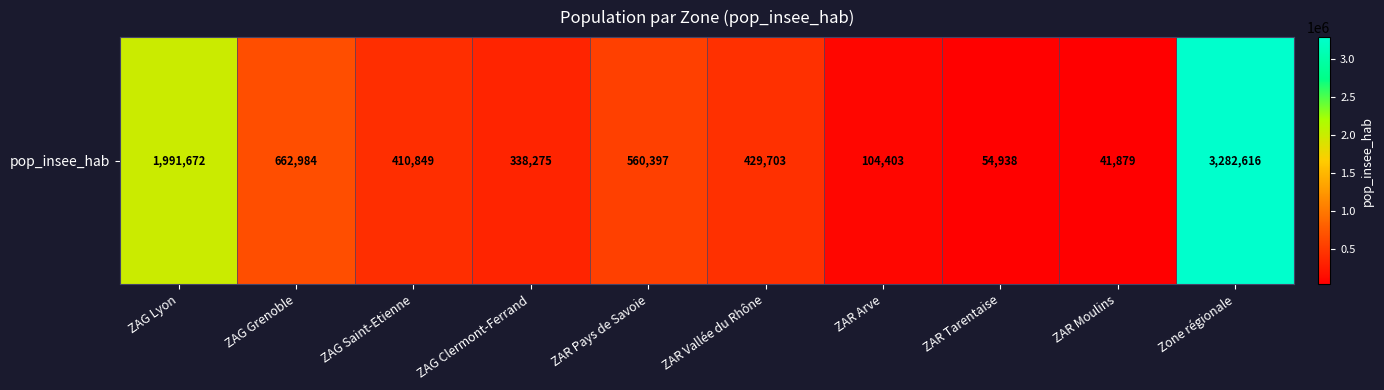

Reading left to right, list all the values displayed in this chart.

1991672	662984	410849	338275	560397	429703	104403	54938	41879	3282616